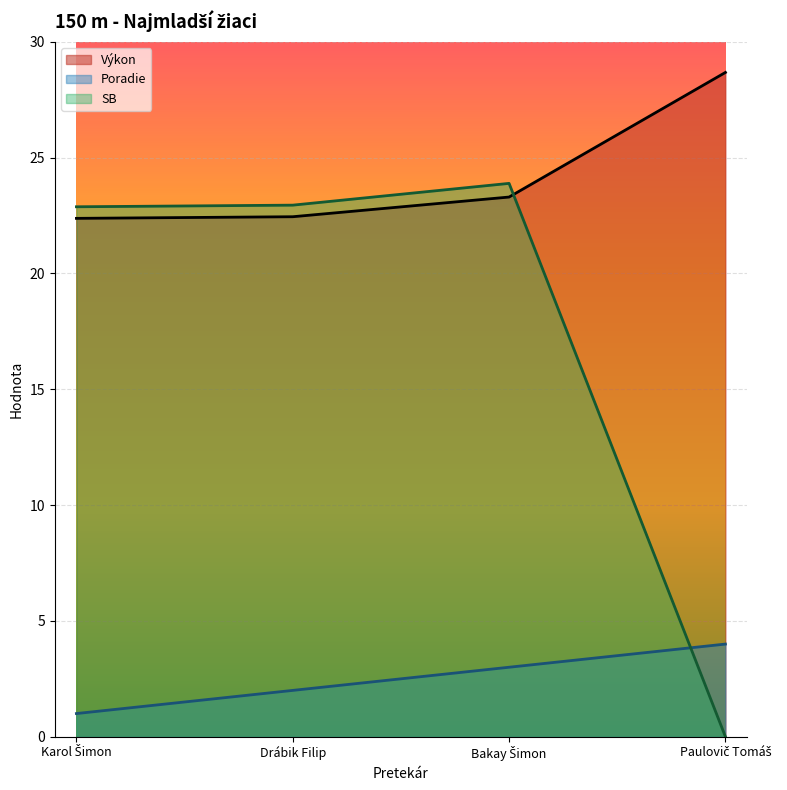

What is the label of the 4th point from the right?

Karol Šimon